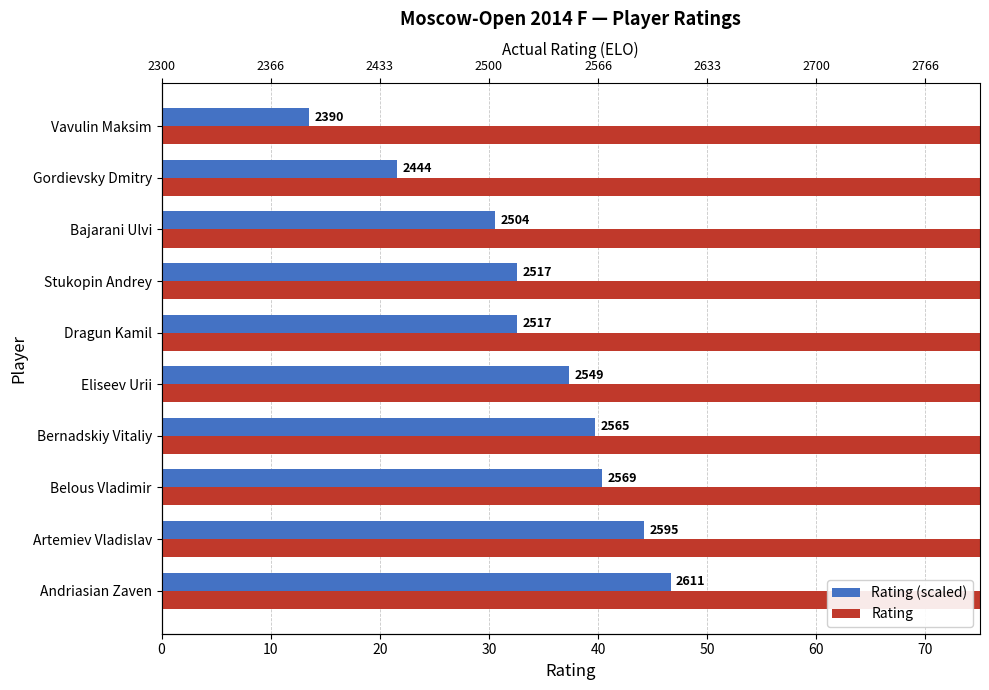

What is the value of the Rating (scaled) bar at the 8th from the left?

30.6